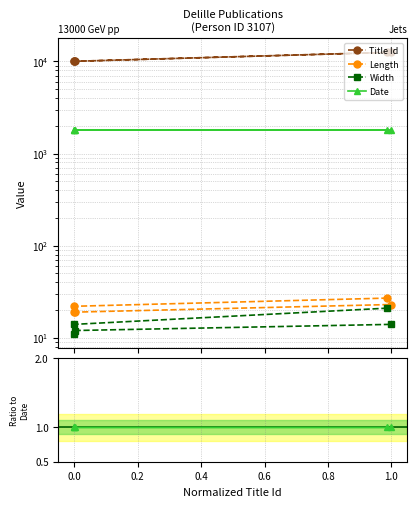

How many series are shown in this chart?

4